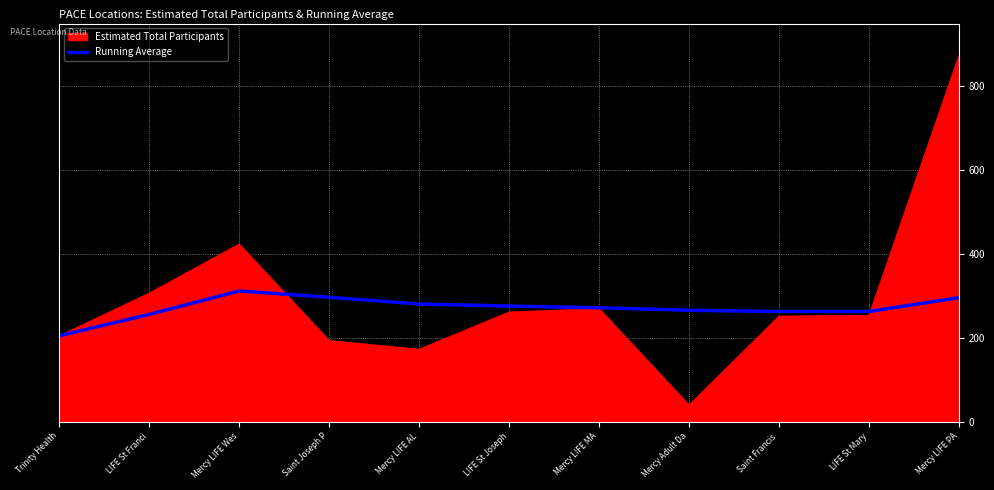

At Mercy Adult Da, list the series in order from largest to smallest.

Running Average, Estimated Total Participants